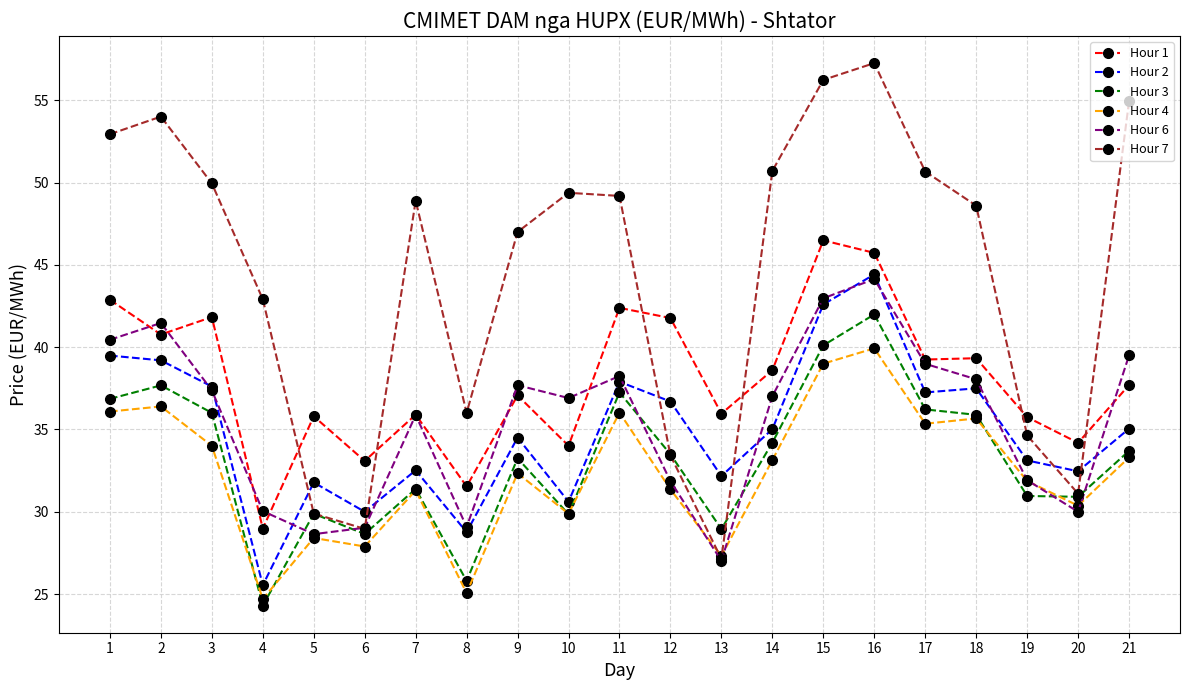

How many lines are shown in the chart?

6